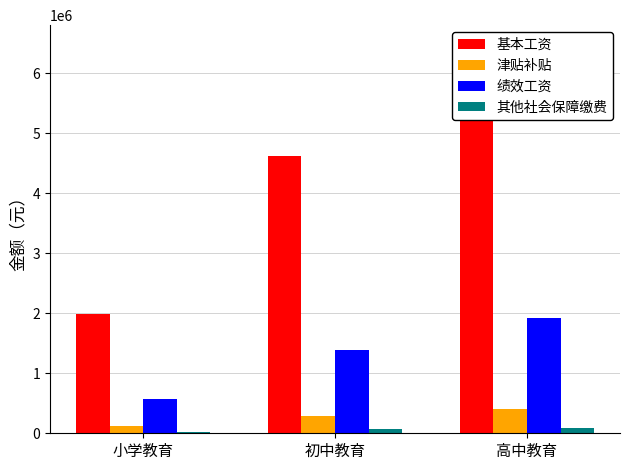

At which label does 其他社会保障缴费 first exceed 64205?

初中教育